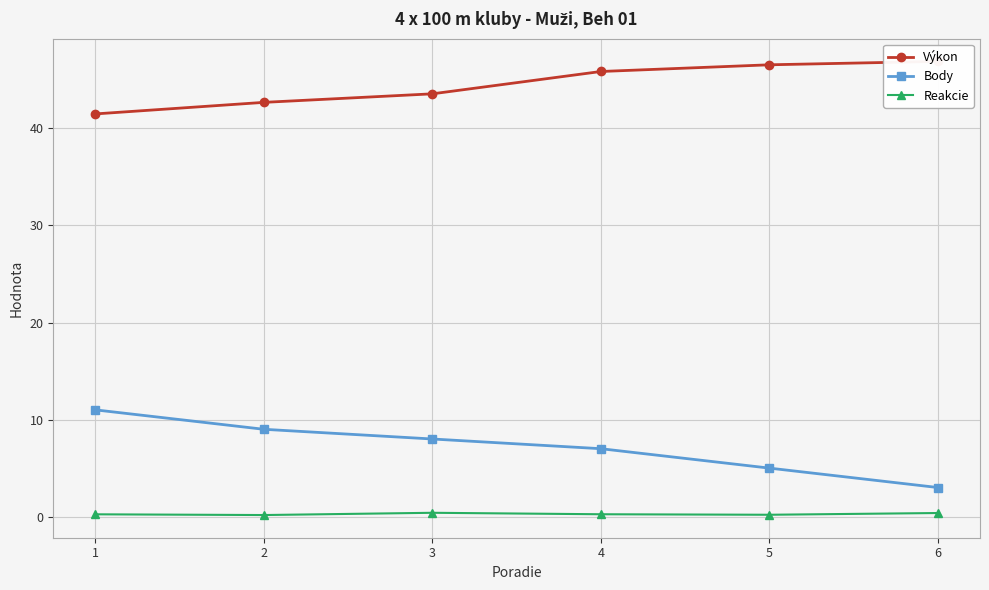

What is the difference between the second highest and second lowest values in the Reakcie series?

0.2